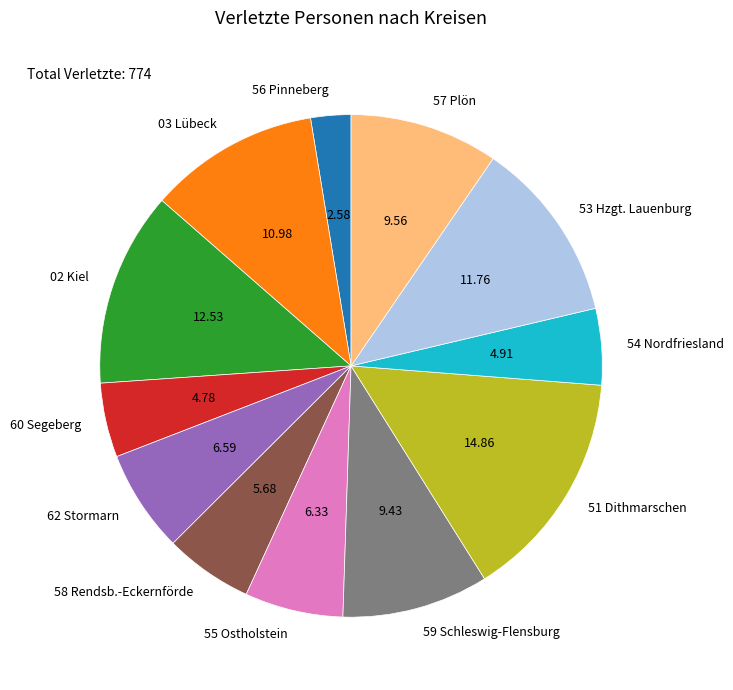

What is the ratio of the value at 03 Lübeck to the value at 51 Dithmarschen?

0.7